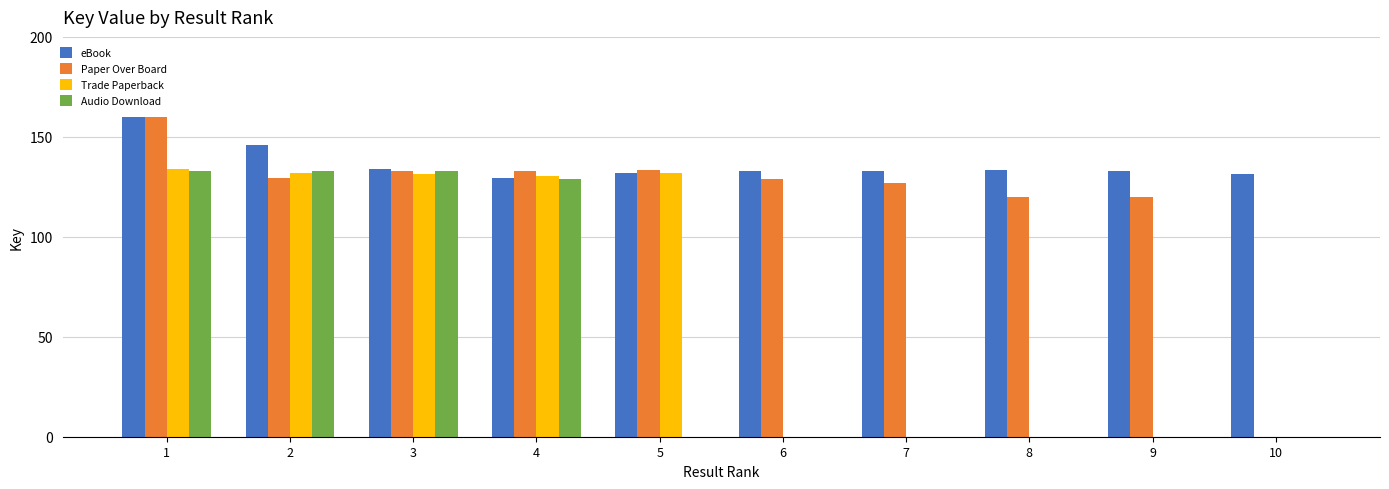

Which series has the largest total across all categories?

eBook